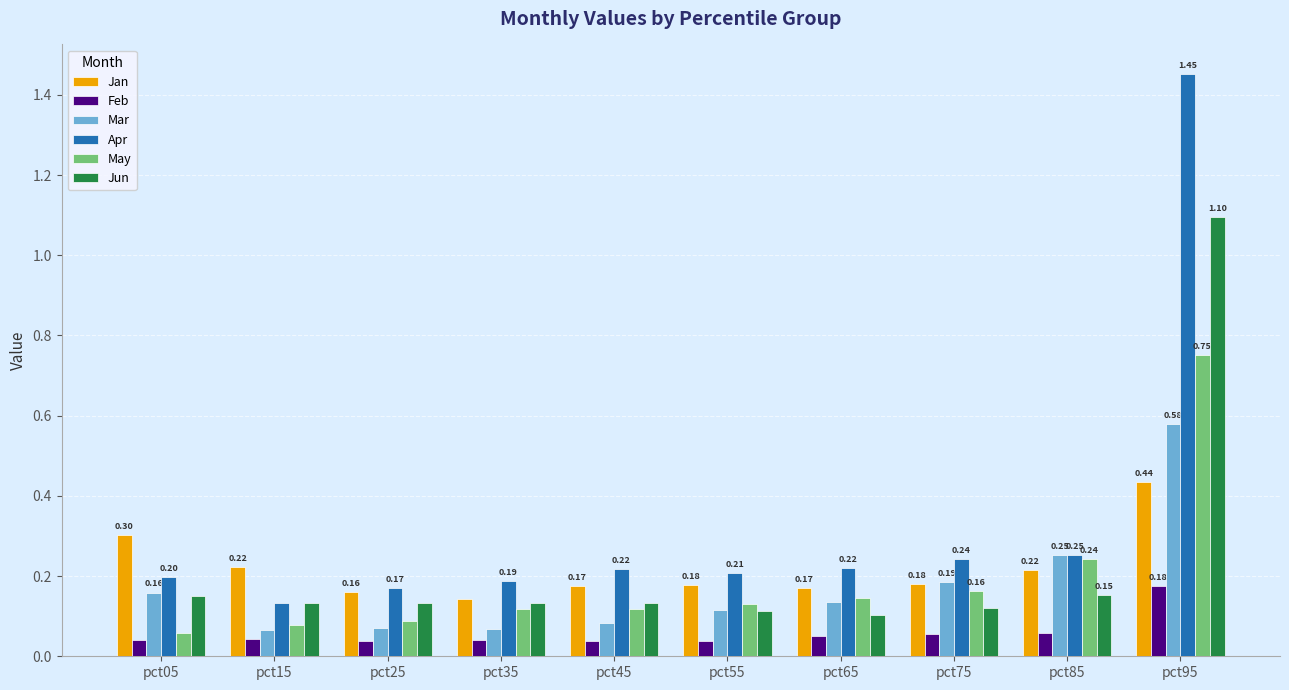

Rank the series by their maximum value, from lowest to highest.

Feb, Jan, Mar, May, Jun, Apr